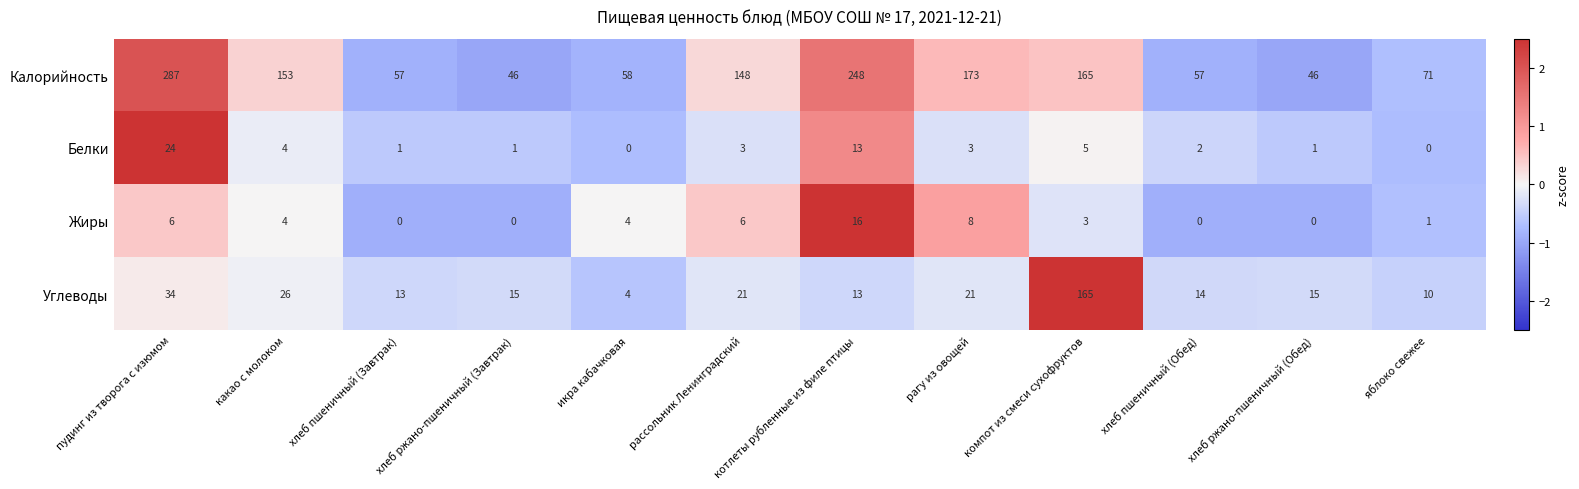

What is the difference between the highest and lowest values at котлеты рубленные из филе птицы?

235